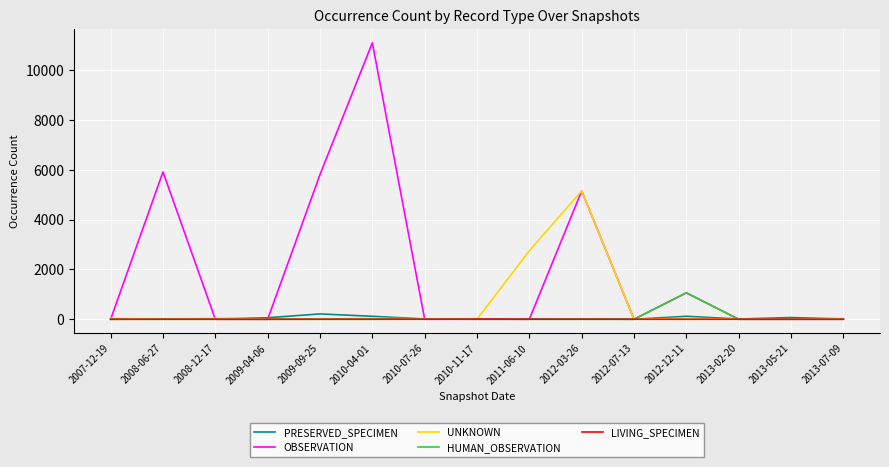

Between 2007-12-19 and 2008-06-27, which series saw the biggest shift?

OBSERVATION